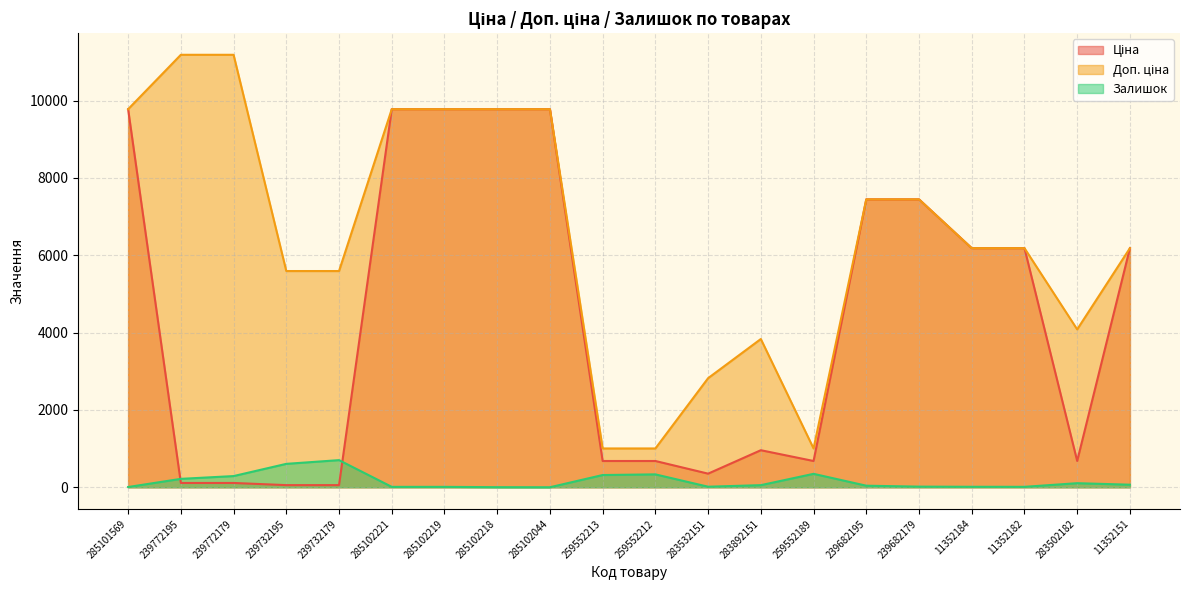

Reading left to right, transcribe all the data shown in this chart.

Ціна: 9775.5	111.8	111.8	55.9	55.9	9775.5	9775.5	9775.5	9775.5	679.8	679.8	352.6	958.4	679.8	7444.6	7444.6	6182.6	6182.6	680.4	6182.6
Доп. ціна: 9775.5	11182.0	11182.0	5591.0	5591.0	9775.5	9775.5	9775.5	9775.5	1004.1	1004.1	2821.2	3833.8	1004.1	7444.6	7444.6	6182.6	6182.6	4082.3	6182.6
Залишок: 7.0	218.0	290.0	606.0	702.0	11.0	11.0	3.0	1.0	317.0	334.0	15.0	55.0	348.0	41.0	17.0	13.0	12.0	106.0	67.0